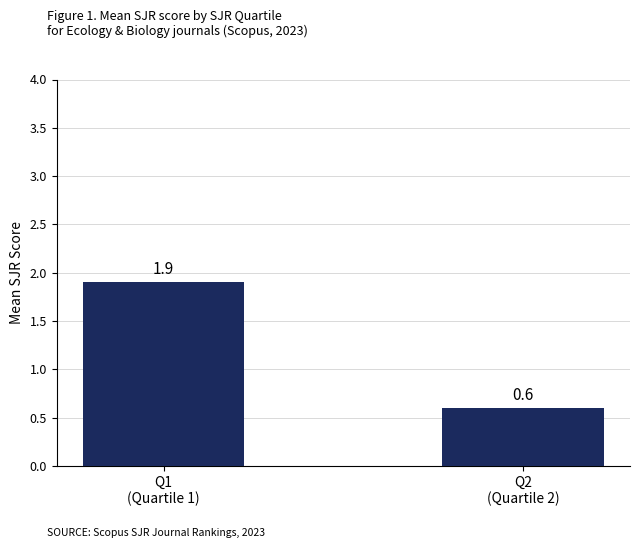

At which category does the chart reach its minimum across all series?

Q2
(Quartile 2)